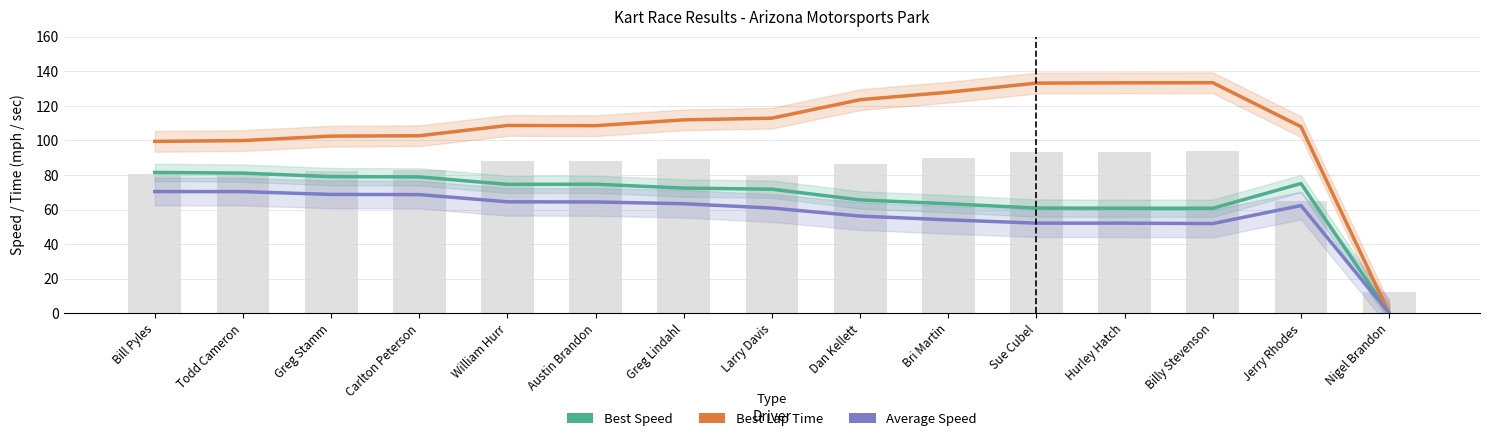

Is the value of Average Speed at Bri Martin greater than the value of Best Lap Time at Jerry Rhodes?

No